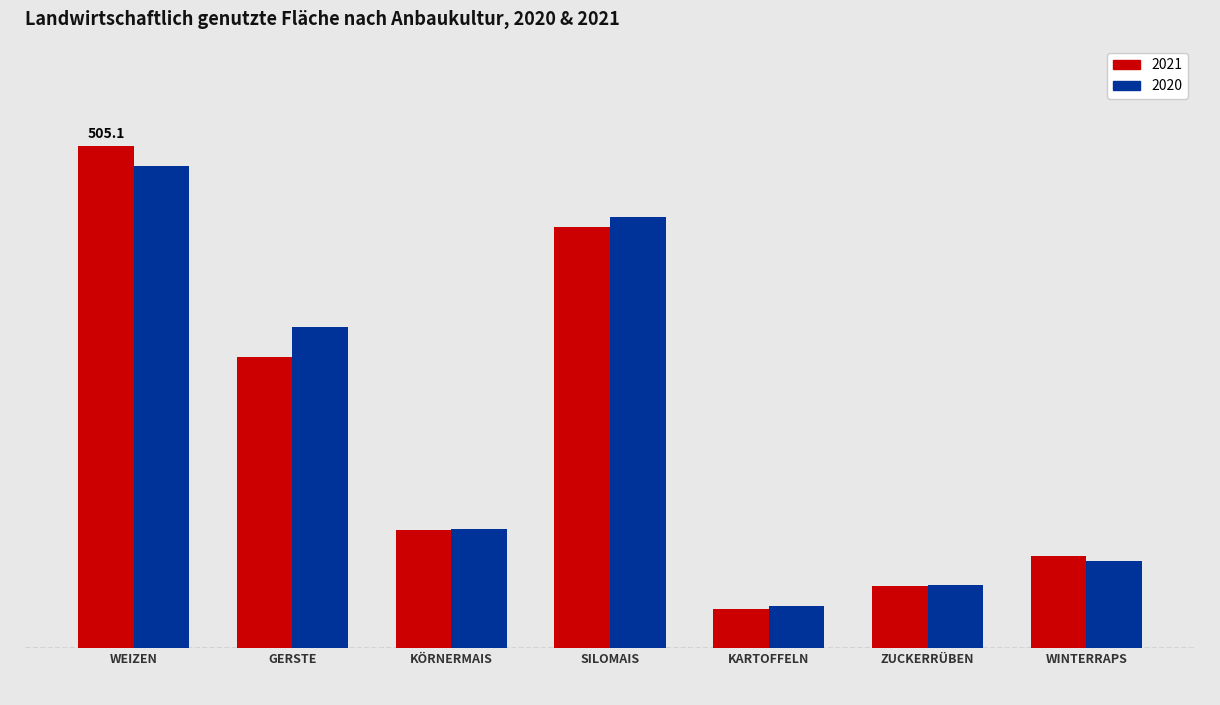

What is the smallest value displayed?

39.1